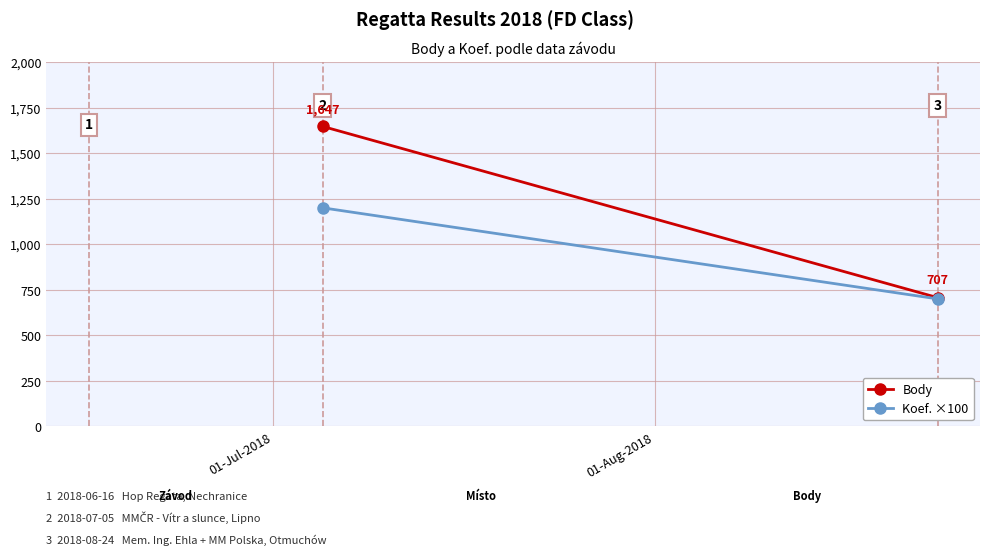

Between 01-Jul-2018 and 01-Aug-2018, which series saw the biggest shift?

Body